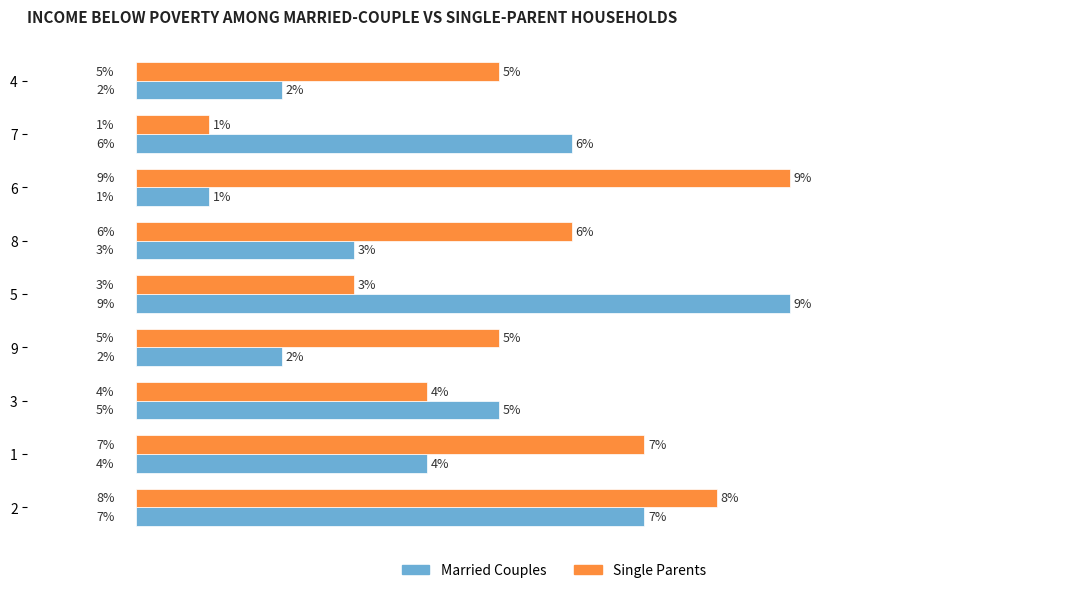

Which series has the largest total across all categories?

Single Parents